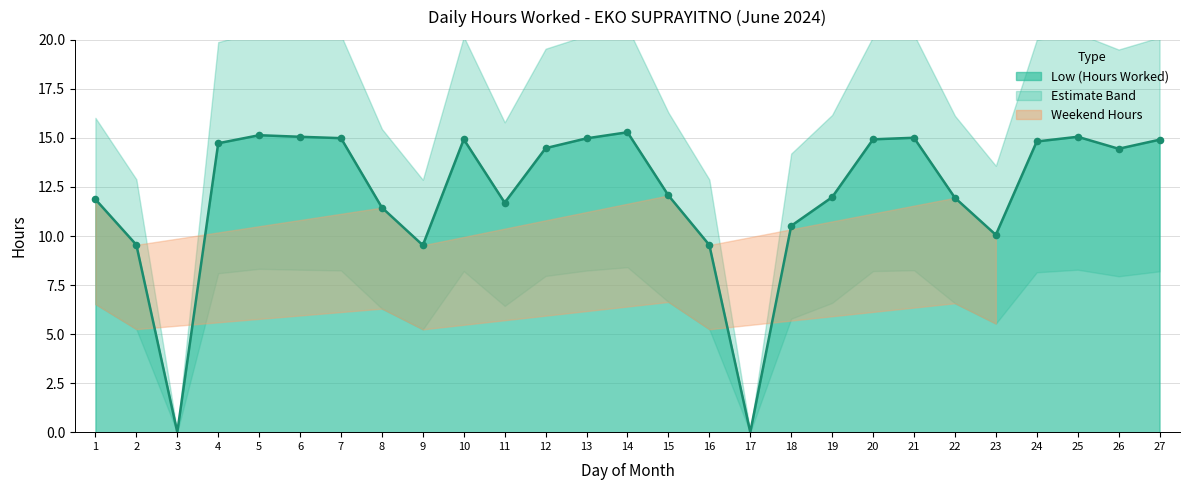

Which has a higher value, 14 or 15?

14